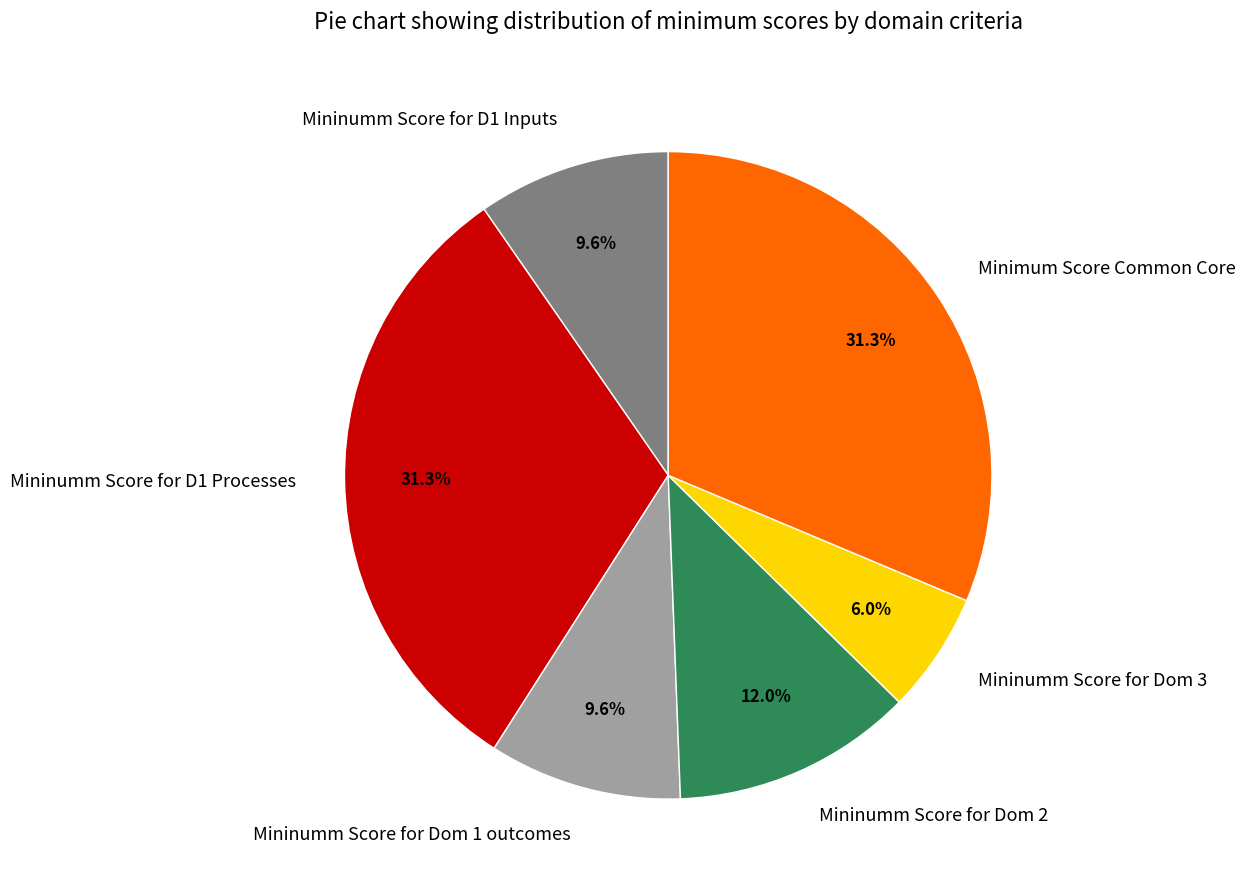

Does Mininumm Score for Dom 3 represent more than half of the total?

No